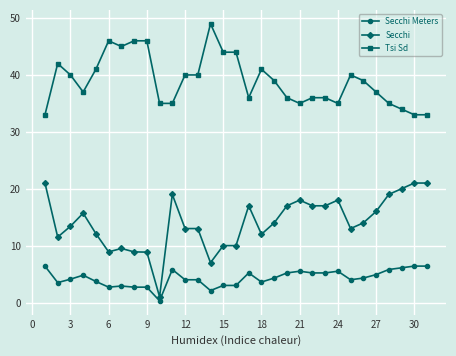

What is the sum of all Tsi Sd values?

1208.0